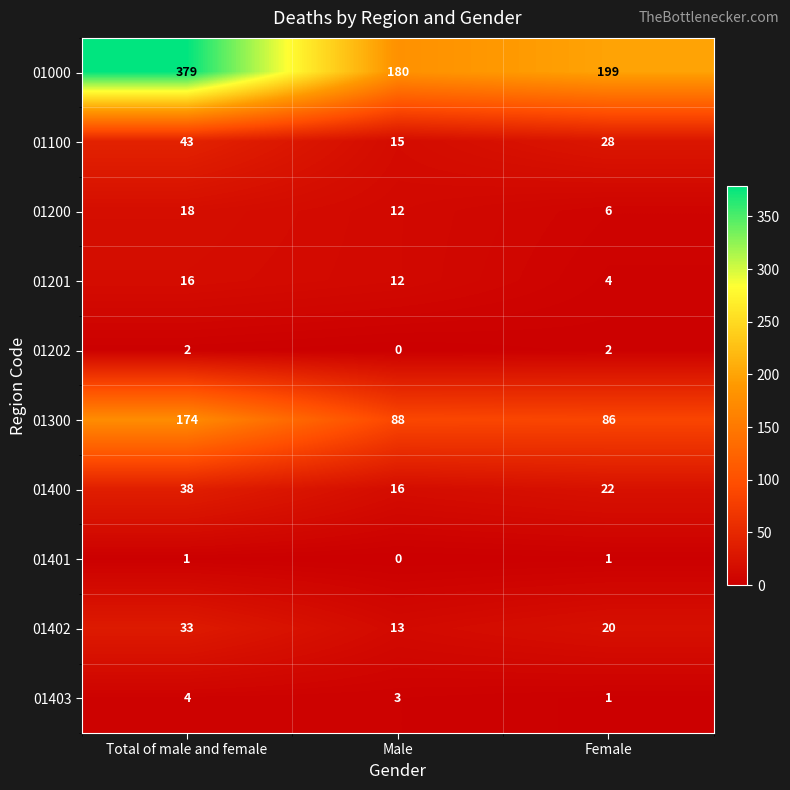

Reading left to right, transcribe all the data shown in this chart.

01000: Total of male and female=379	Male=180	Female=199
01100: Total of male and female=43	Male=15	Female=28
01200: Total of male and female=18	Male=12	Female=6
01201: Total of male and female=16	Male=12	Female=4
01202: Total of male and female=2	Male=0	Female=2
01300: Total of male and female=174	Male=88	Female=86
01400: Total of male and female=38	Male=16	Female=22
01401: Total of male and female=1	Male=0	Female=1
01402: Total of male and female=33	Male=13	Female=20
01403: Total of male and female=4	Male=3	Female=1